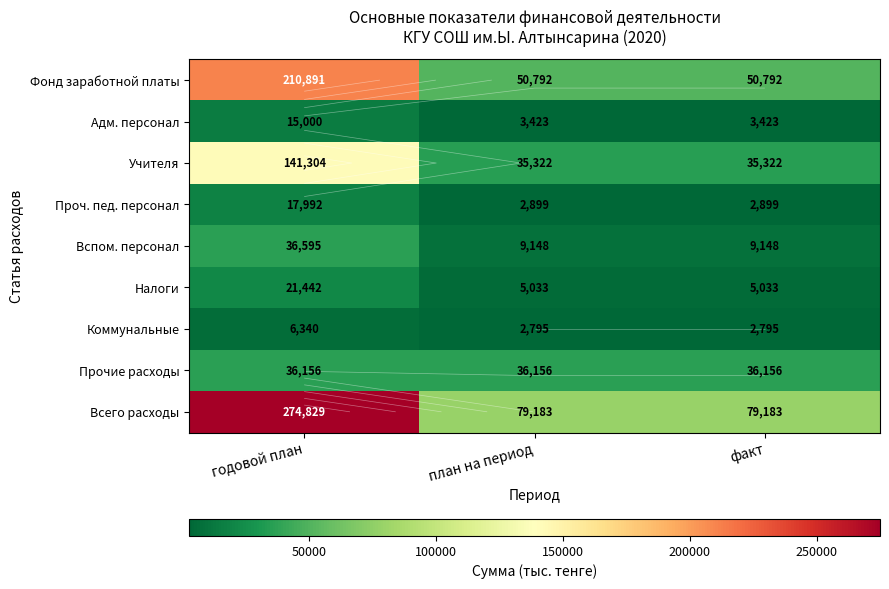

The value of Вспом. персонал at план на период is 9148. True or false?

True